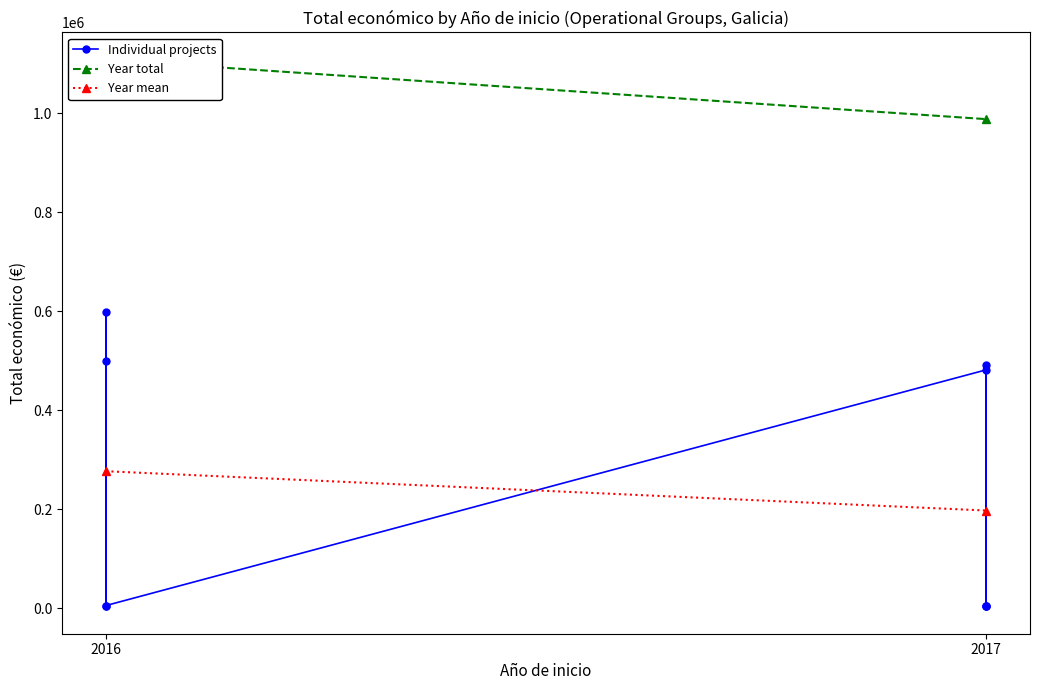

How many interior local peaks (higher than both neighbors) does the data have?

2